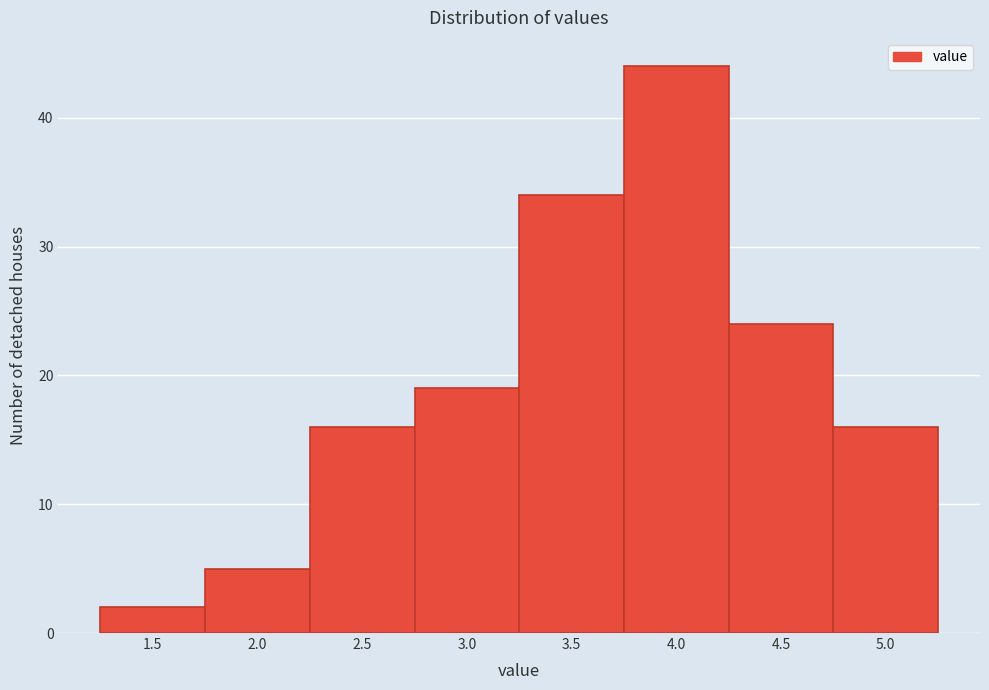

Reading left to right, what are all the values shown in this chart?

2	5	16	19	34	44	24	16